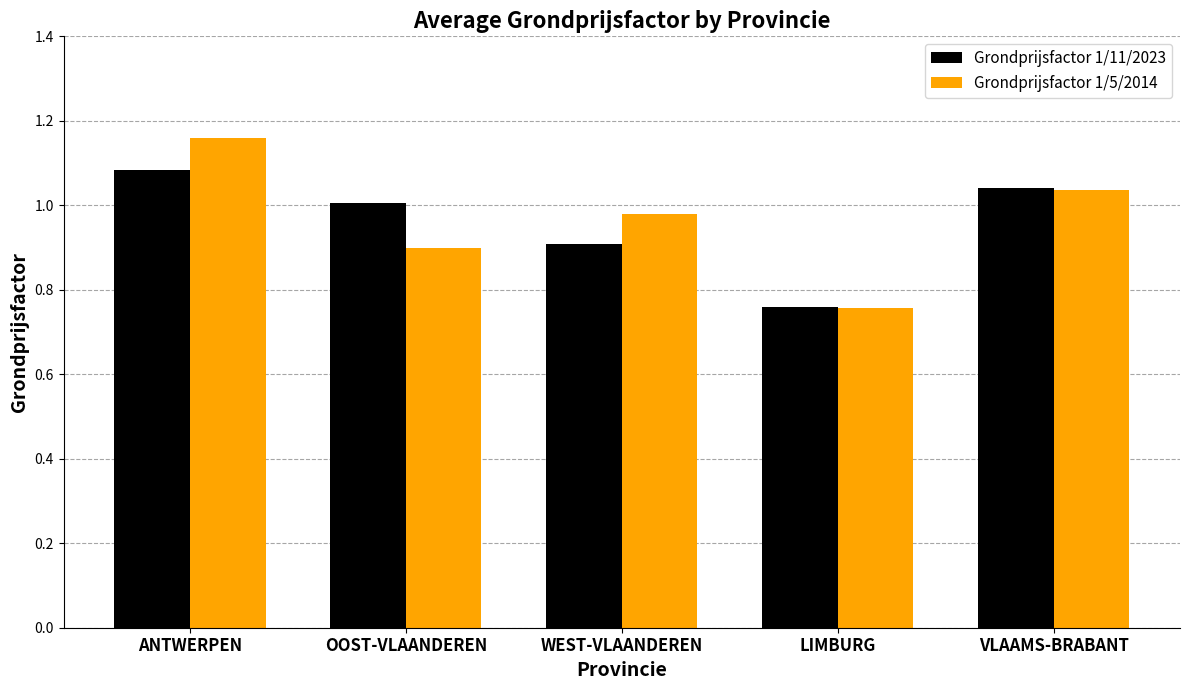

What is the difference between the maximum and second lowest values in the Grondprijsfactor 1/11/2023 series?

0.2